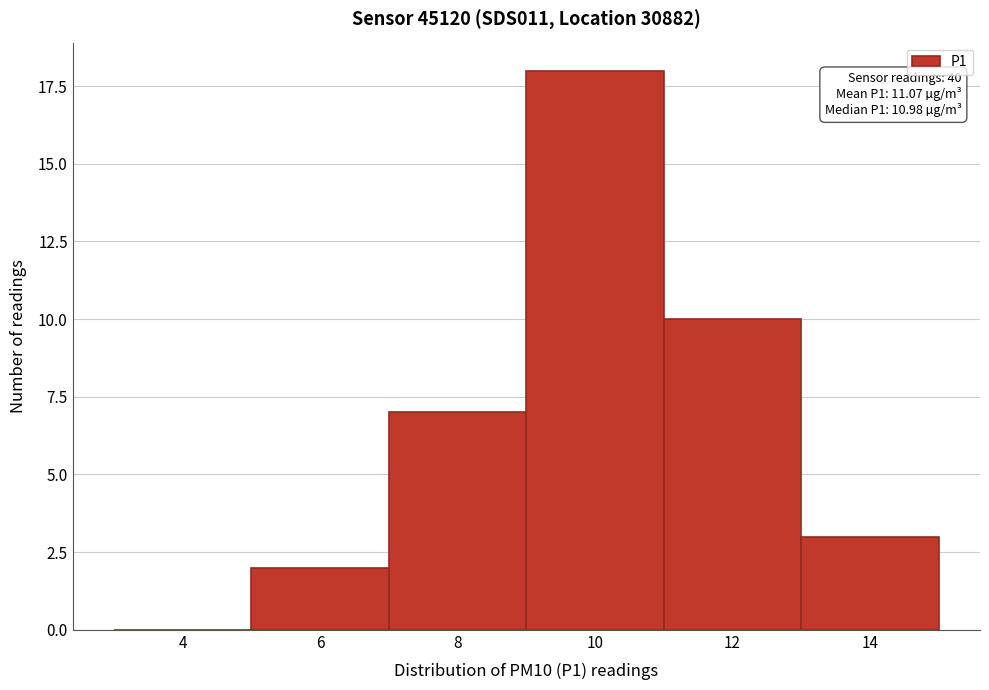

Reading left to right, what are all the values shown in this chart?

4=0	6=2	8=7	10=18	12=10	14=3